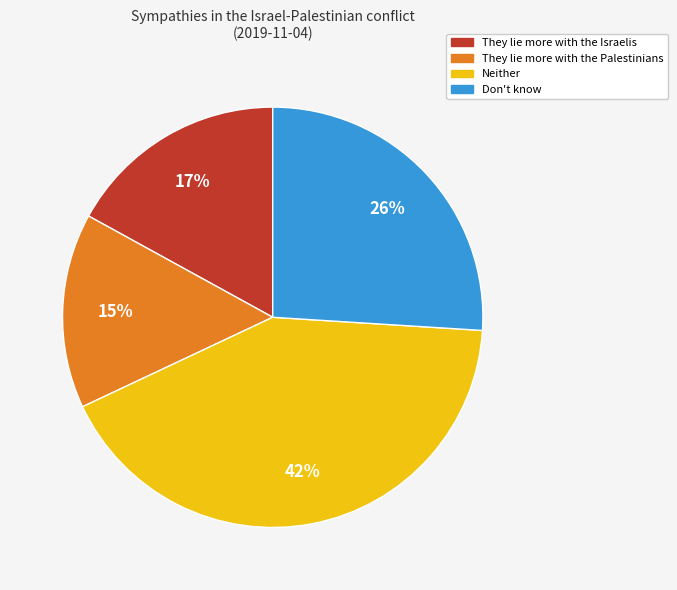

To the nearest percent, what is the difference between the Don't know and They lie more with the Palestinians slice percentages?

11%